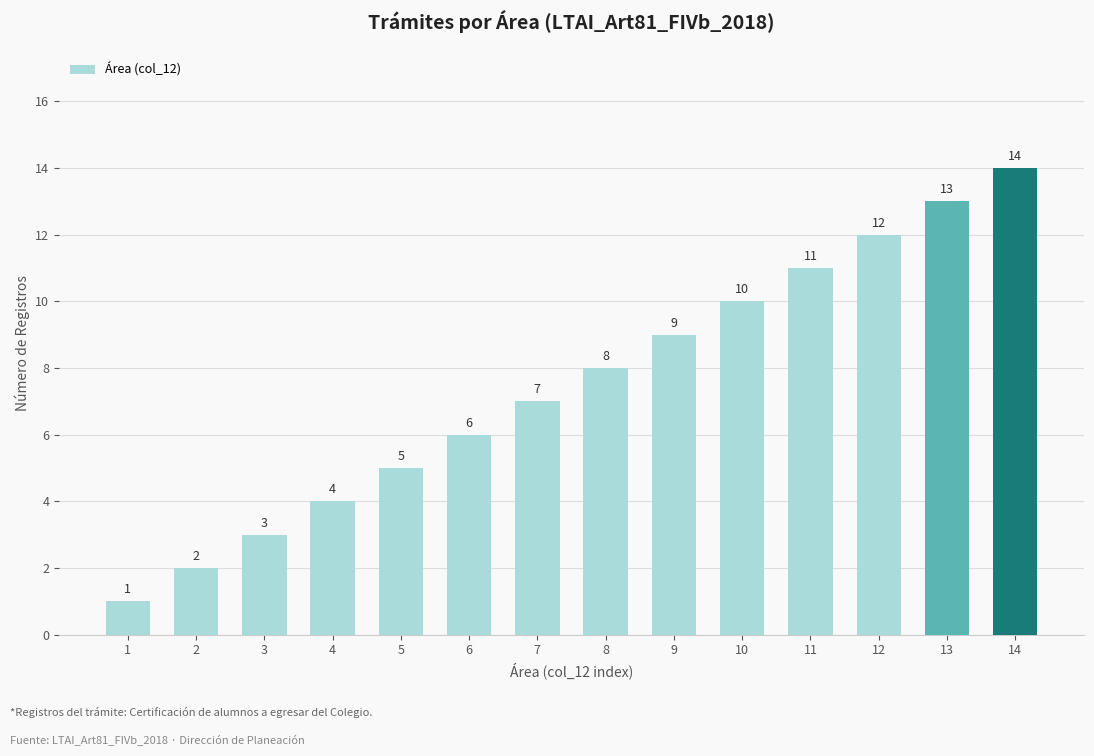

At which category does the chart reach its peak across all series?

14